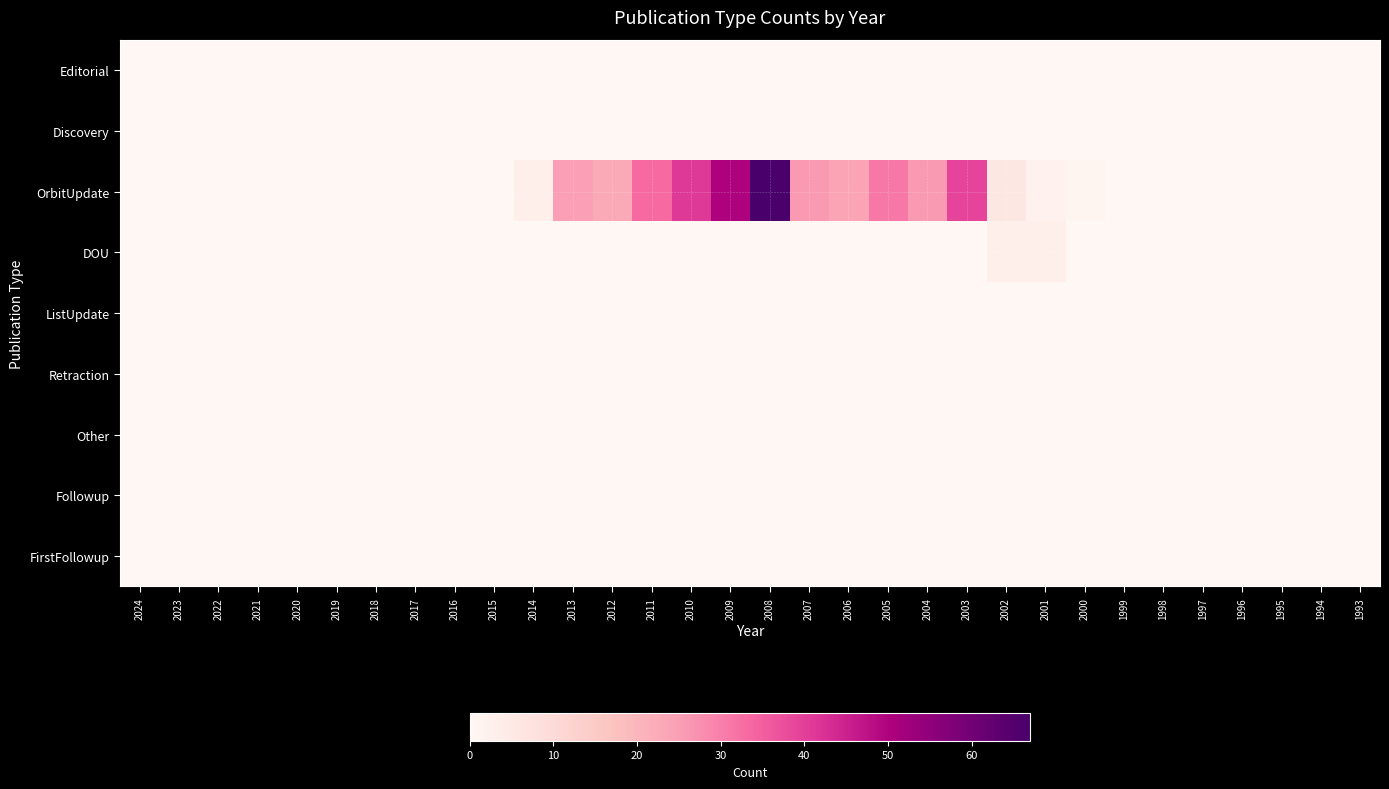

Which label corresponds to the largest value in the chart?

2008